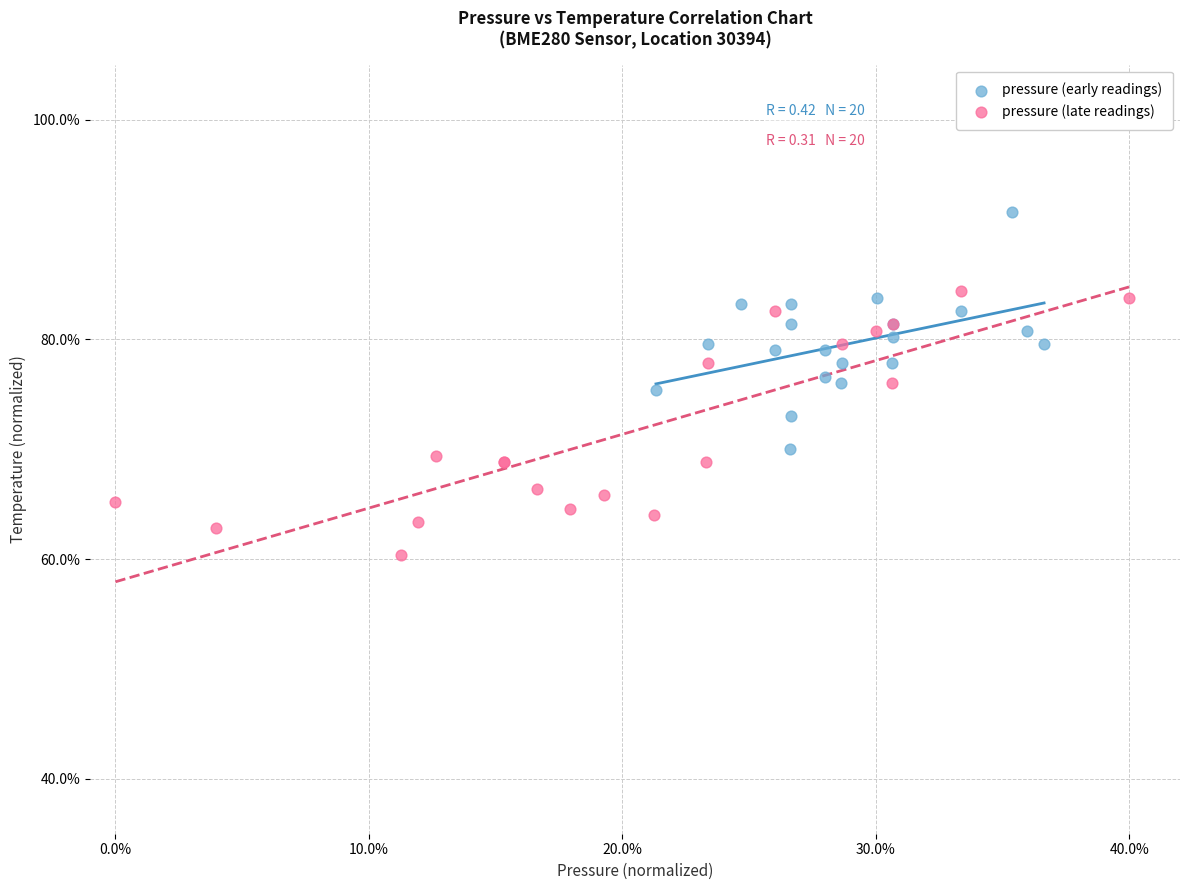

Which series has the widest spread of Y values?

pressure (late readings)